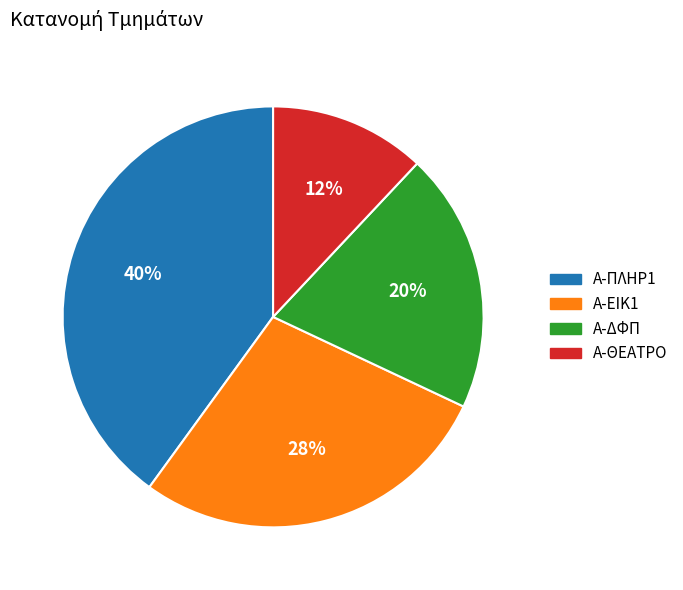

Which slice is the largest?

Α-ΠΛΗΡ1